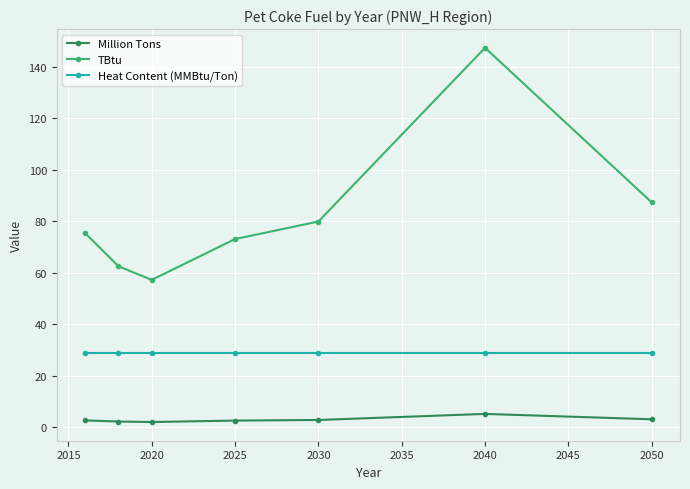

True or false: TBtu has more than 0 points higher than both neighbors.

True